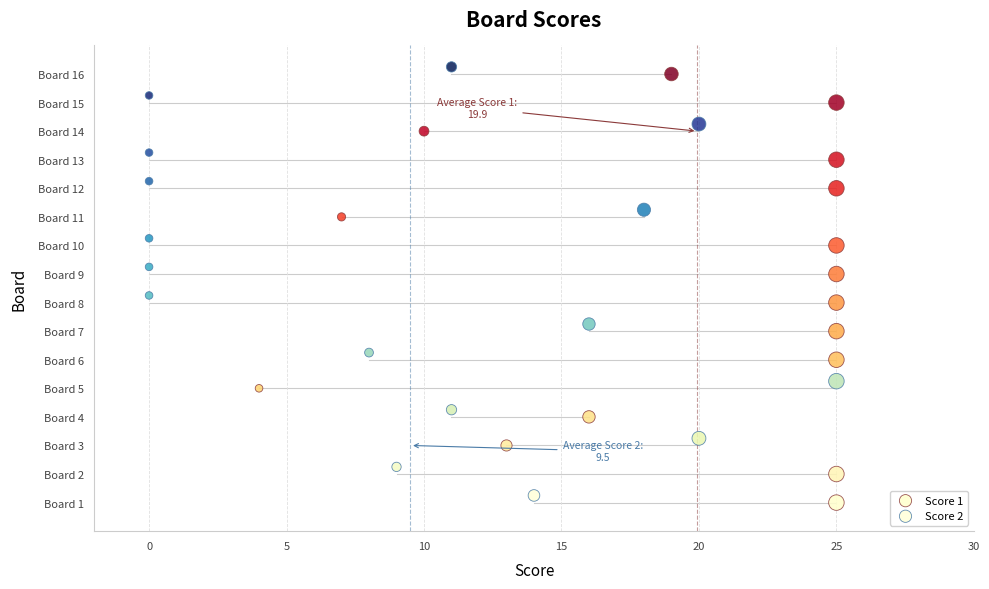

What are all the series names shown in the legend?

Score 1, Score 2